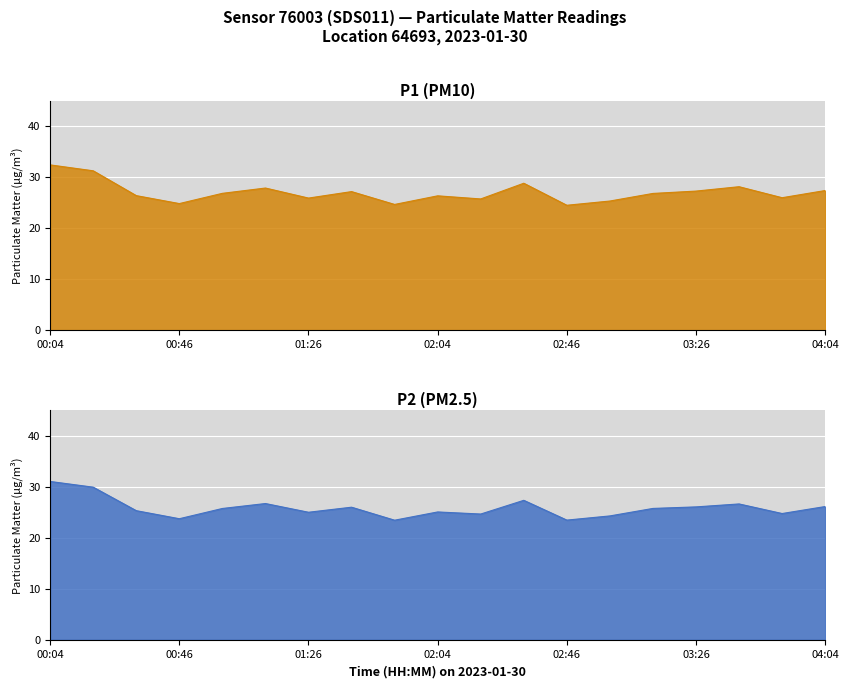

What is the value of the P1 point at the 16th from the left?

27.3